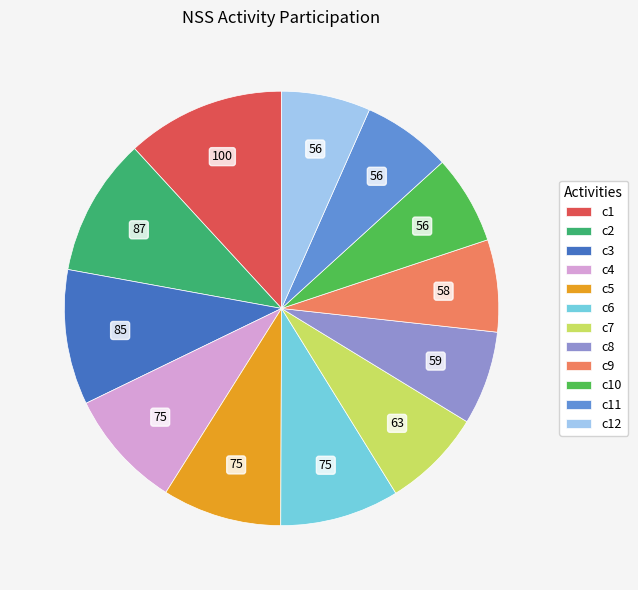

Is there a majority slice in this chart?

No